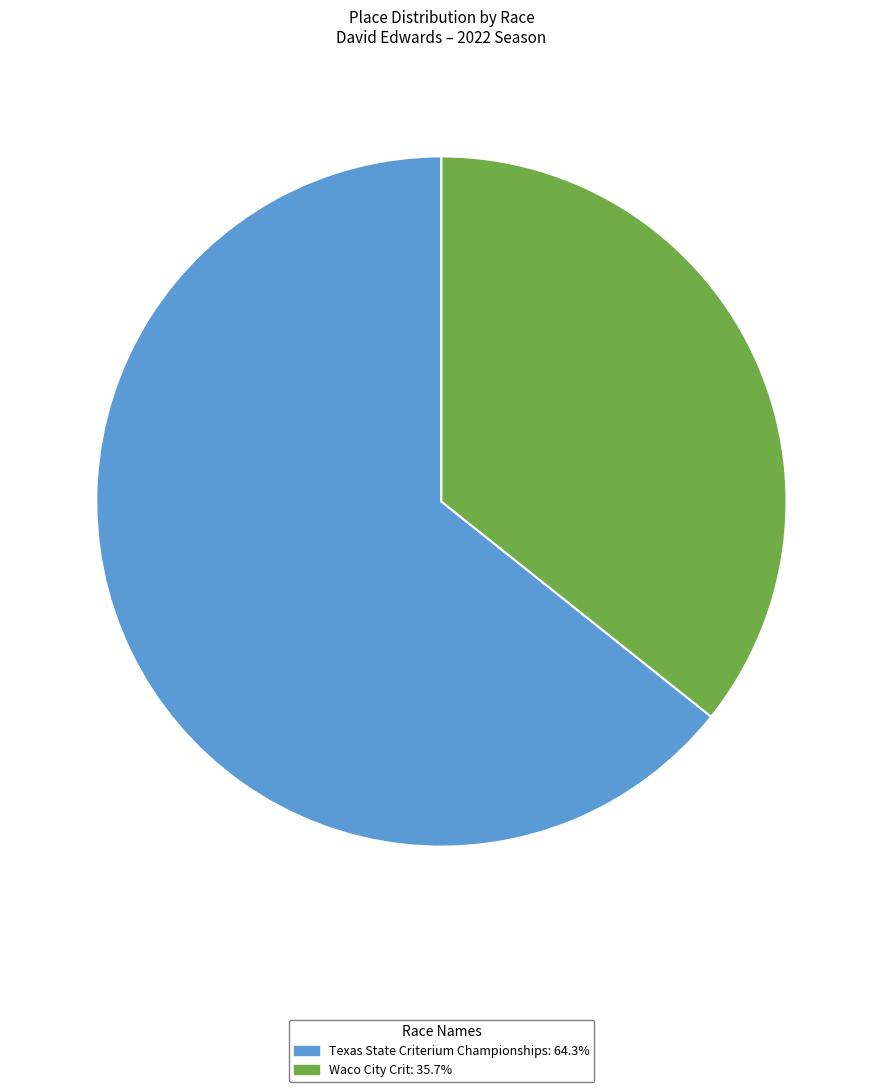

Does Texas State Criterium Championships account for over 50% of the chart?

Yes